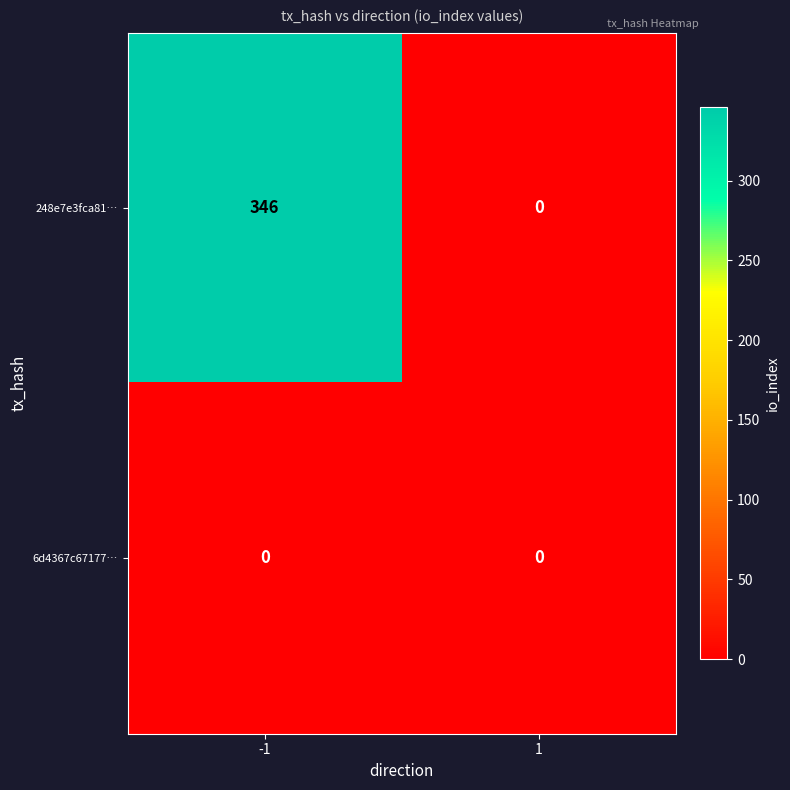

How many series are shown in this chart?

2